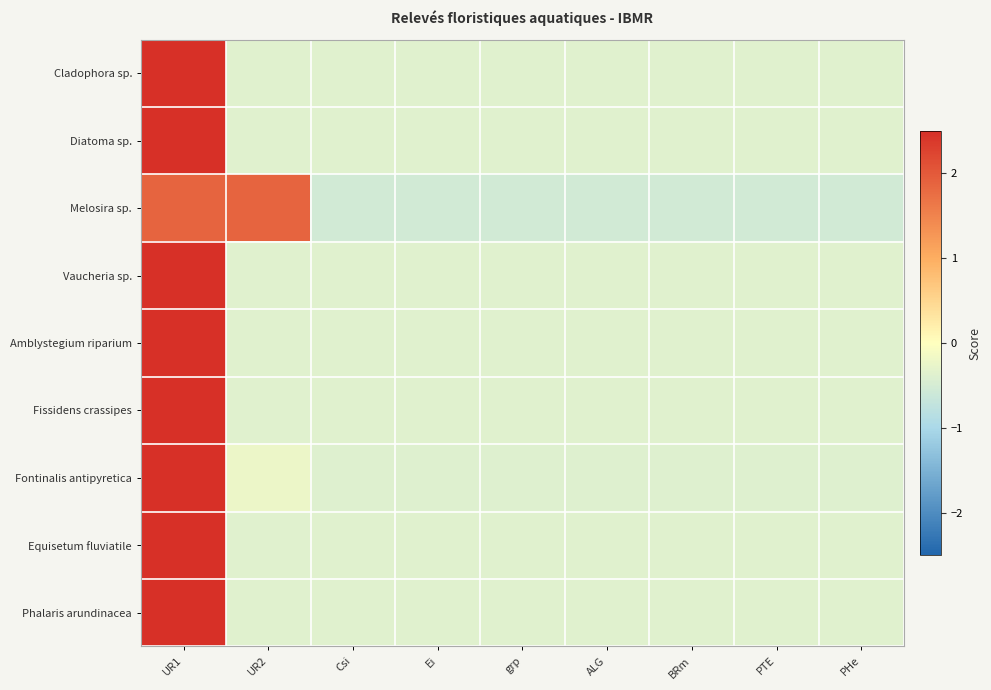

At how many categories does at least one series exceed 1?

2